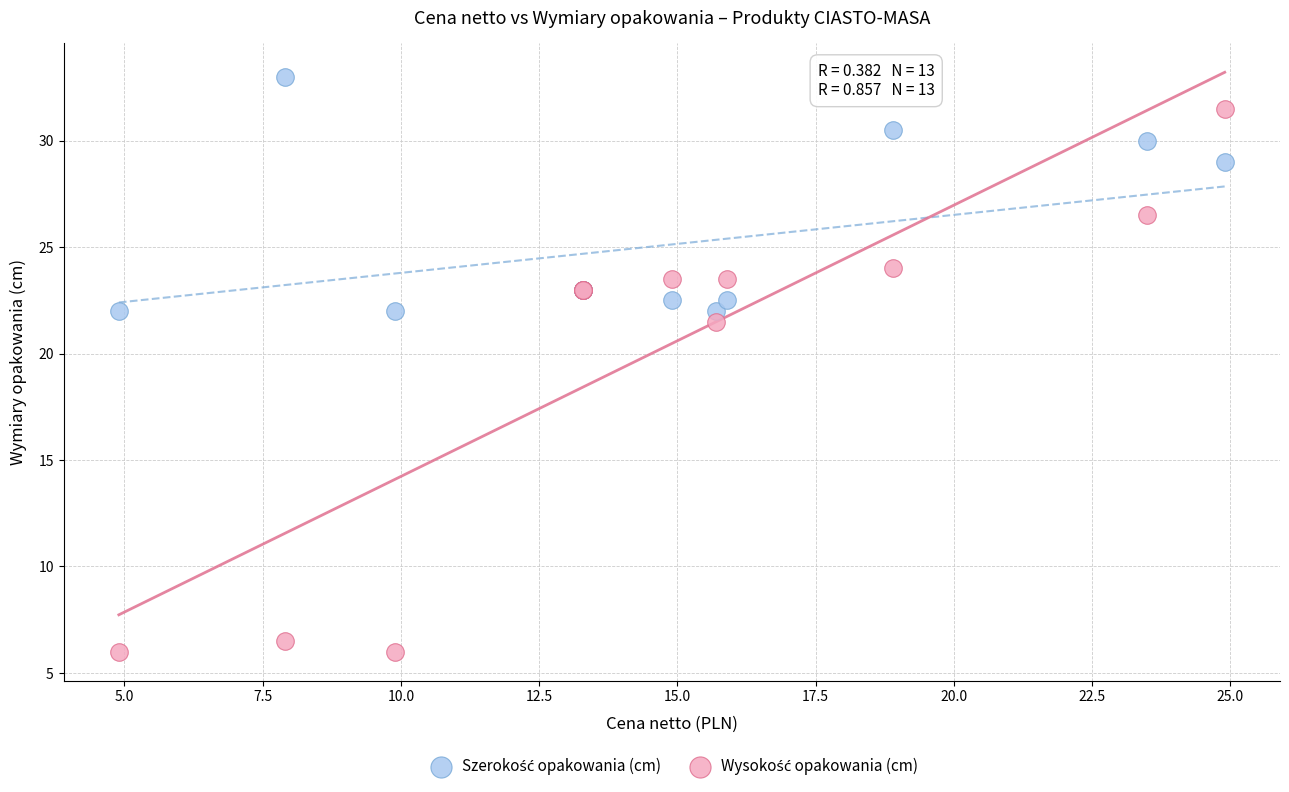

What is the X range (max minus min) for the scatter plot?

20.0